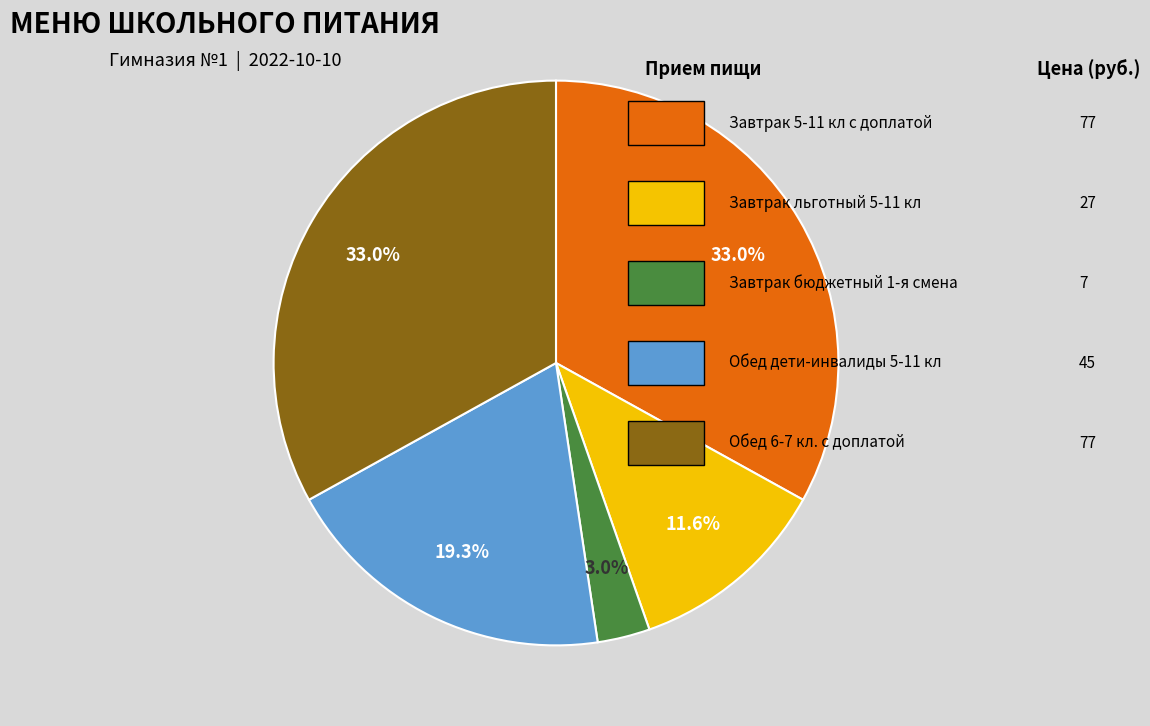

Is there a majority slice in this chart?

No